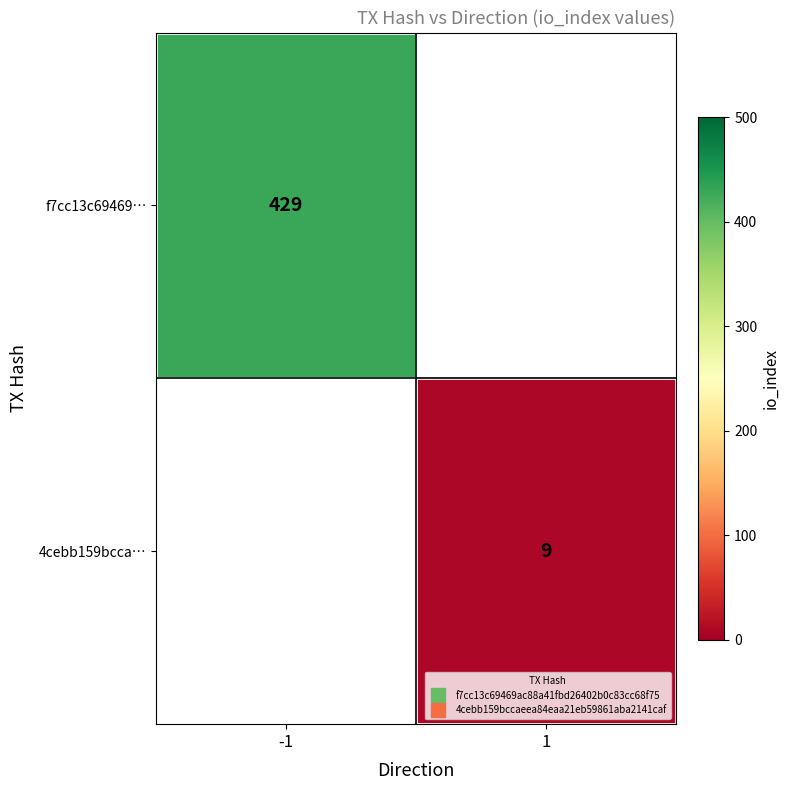

What is the minimum value shown in the chart?

9.0